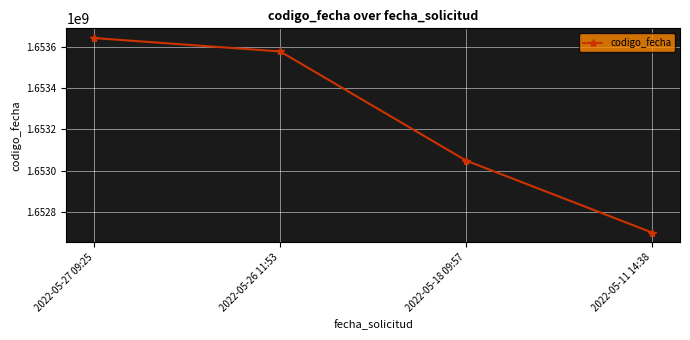

What is the greatest value displayed?

1653644044